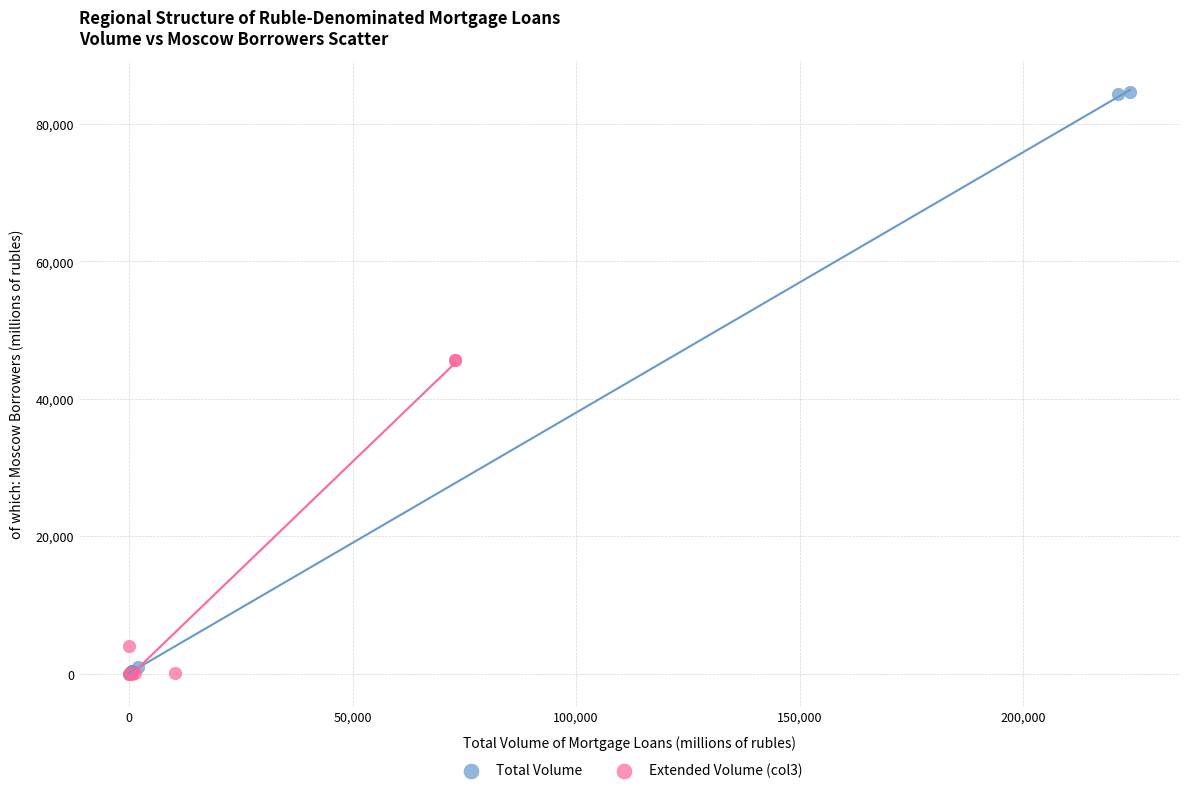

Which series has the widest spread of Y values?

Total Volume